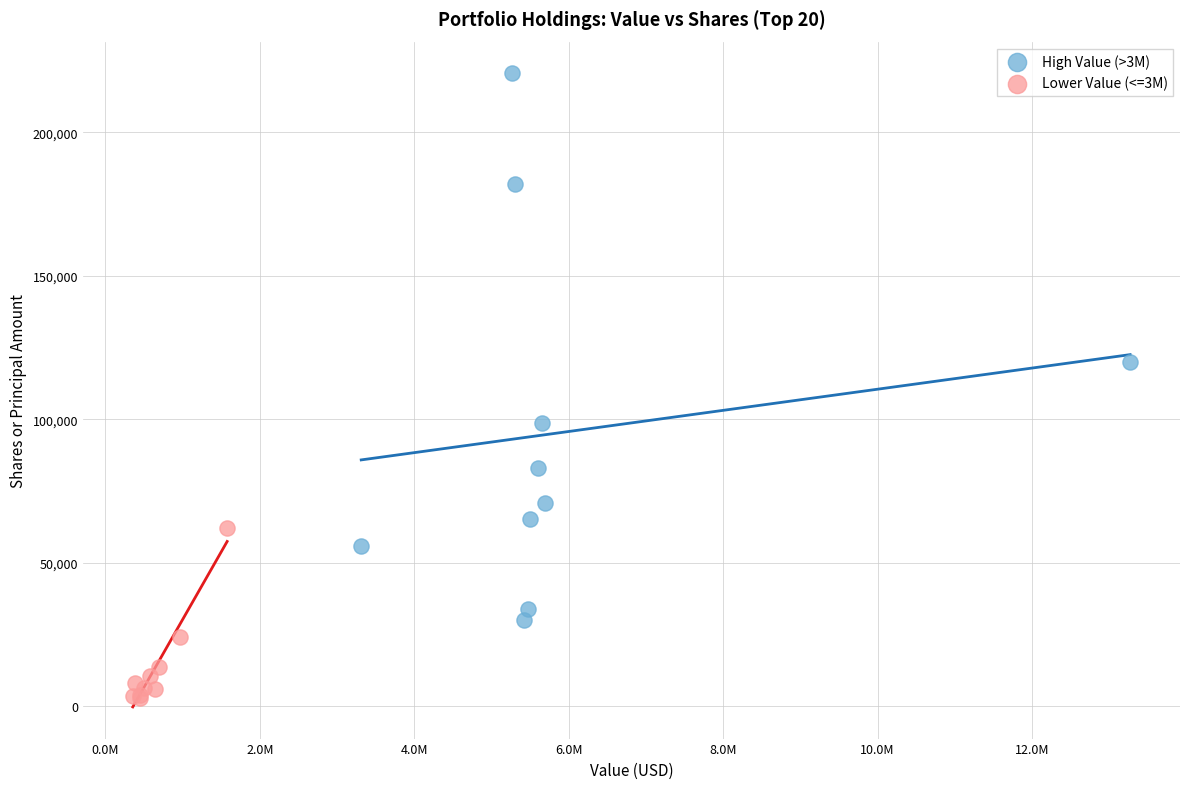

What are all the series names shown in the legend?

High Value (>3M), Lower Value (<=3M)